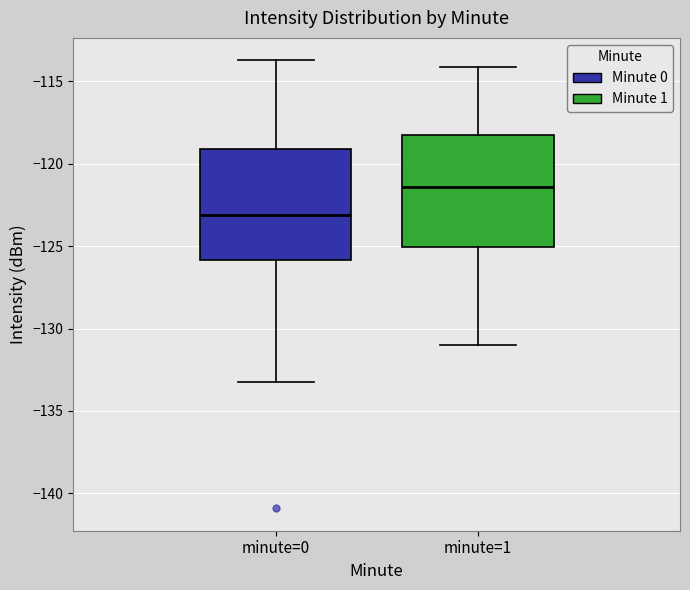

Where is the upper edge of the box for minute=0 on the y-axis? The values are not printed on the chart, so give them approximately, as read against the axis.

-119.0